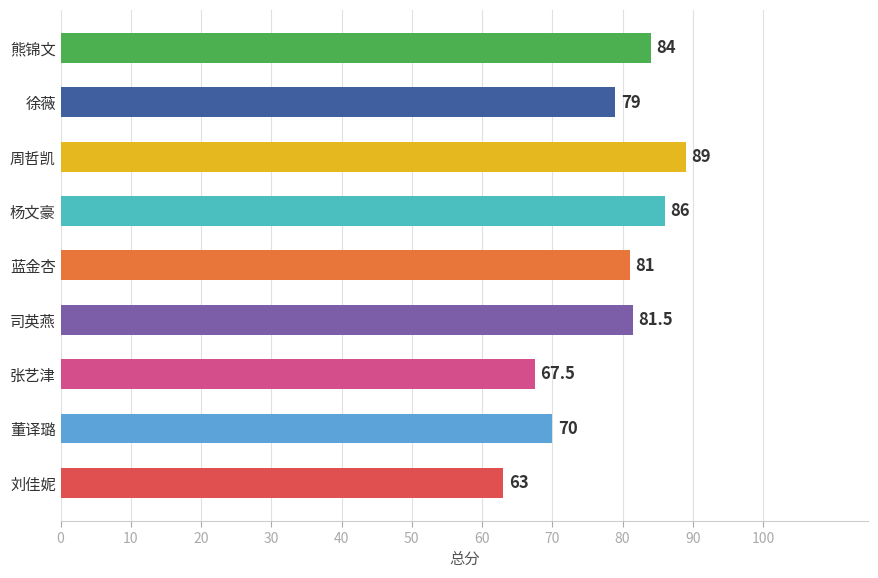

How many distinct data groups are displayed?

1